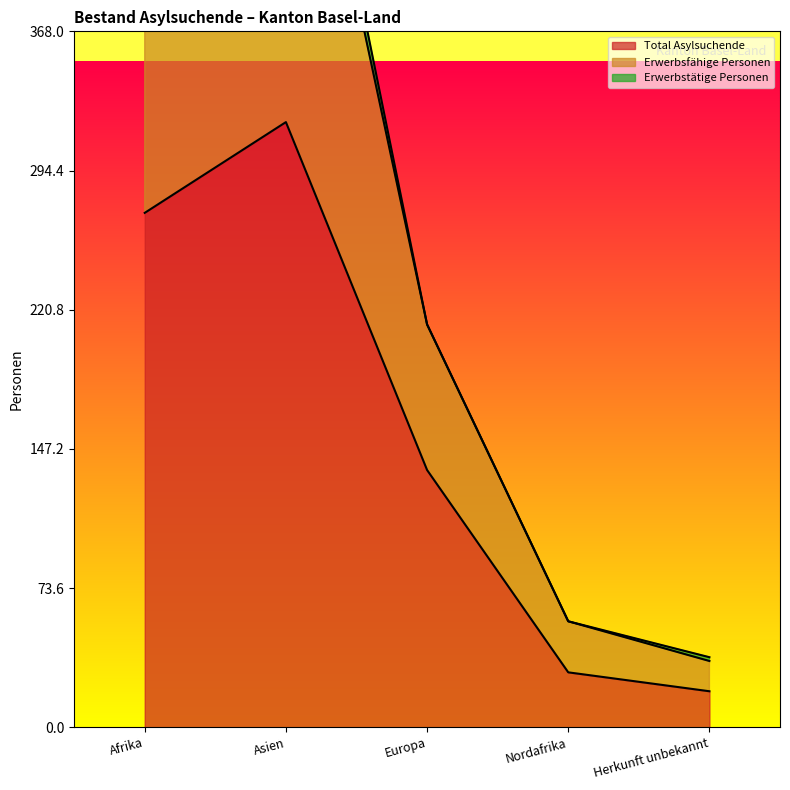

What is the label of the 2nd point from the right?

Nordafrika